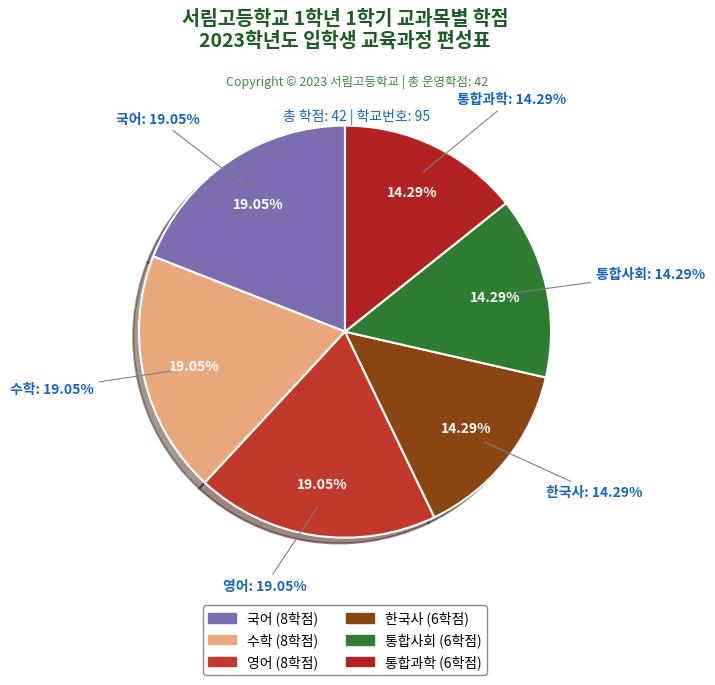

To the nearest percent, what percentage of the pie is 한국사?

14%